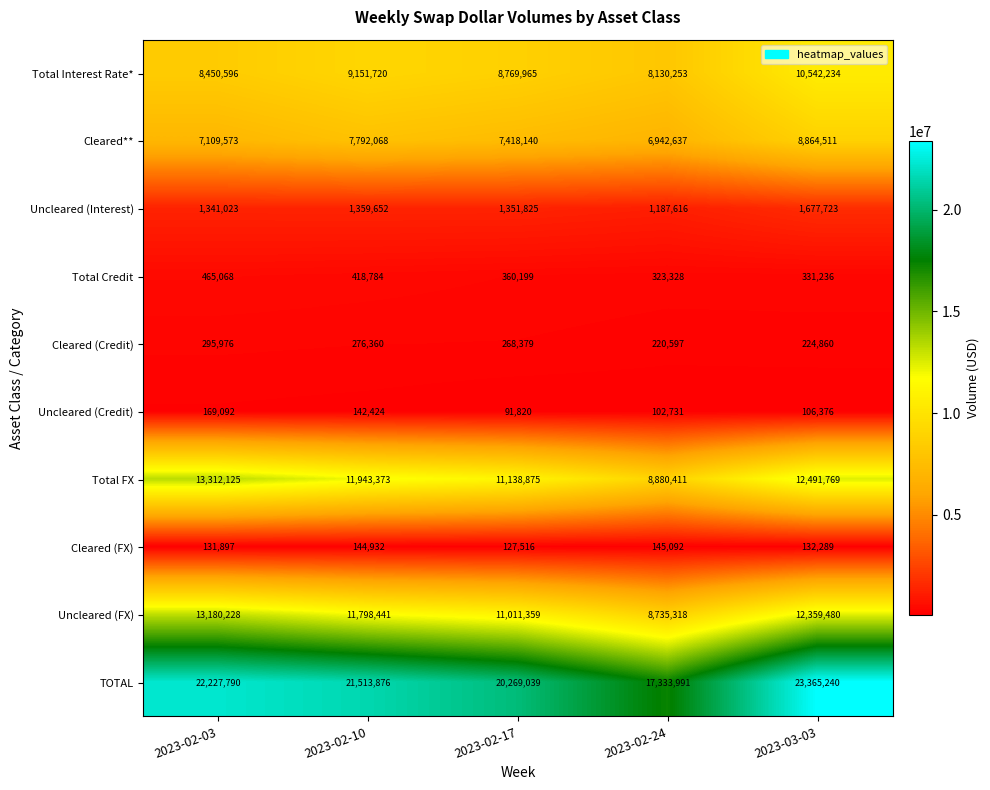

Where is Cleared (FX) nearest to the value 136304?

2023-03-03